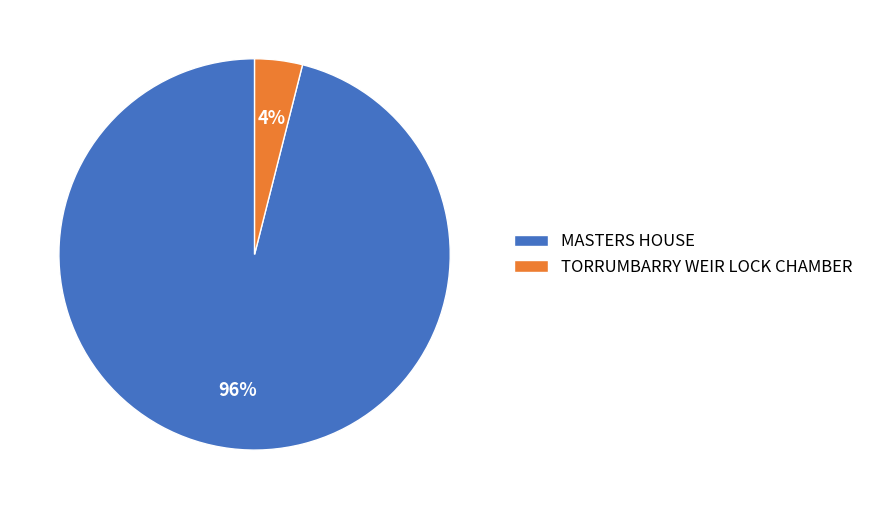

Is there any slice that represents more than half of the pie?

Yes